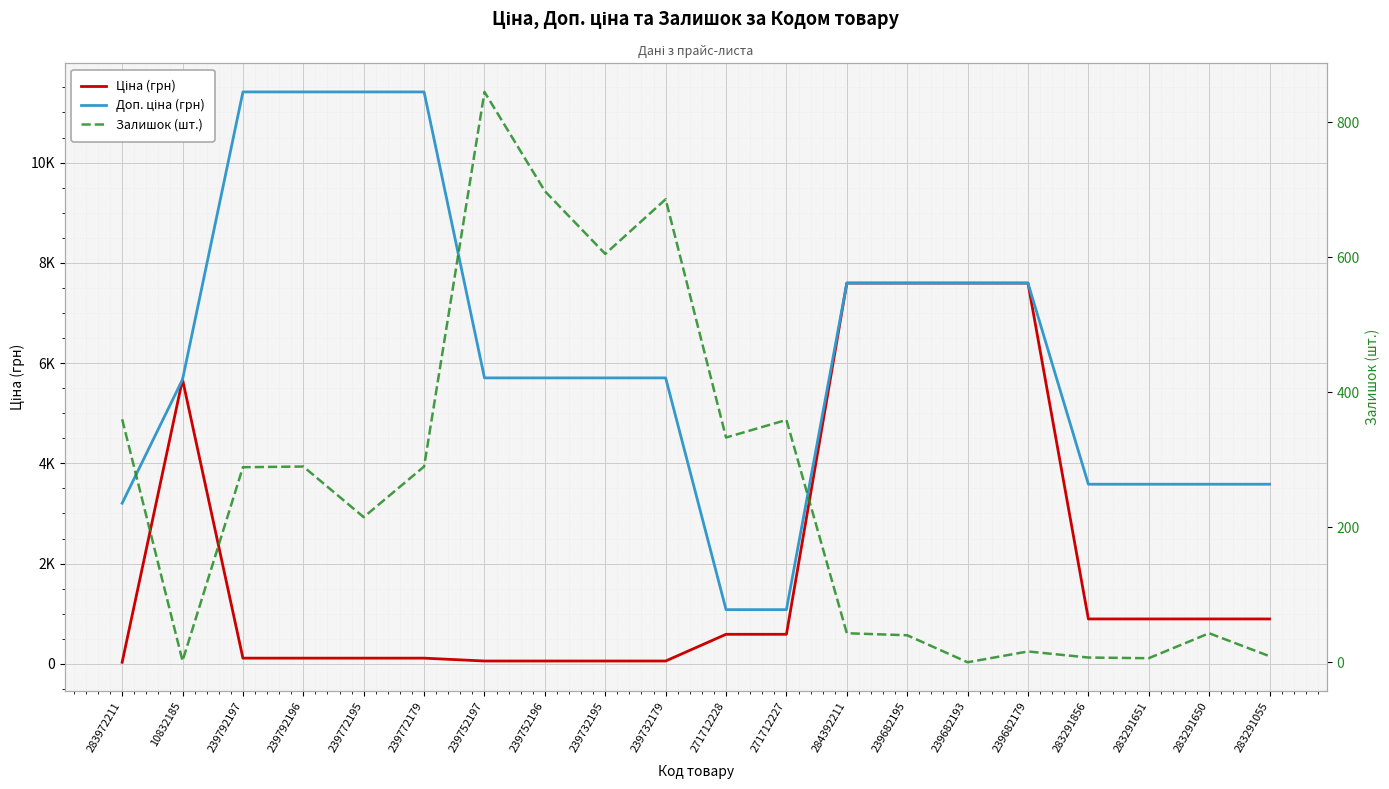

What is the label of the 13th point from the right?

239752196